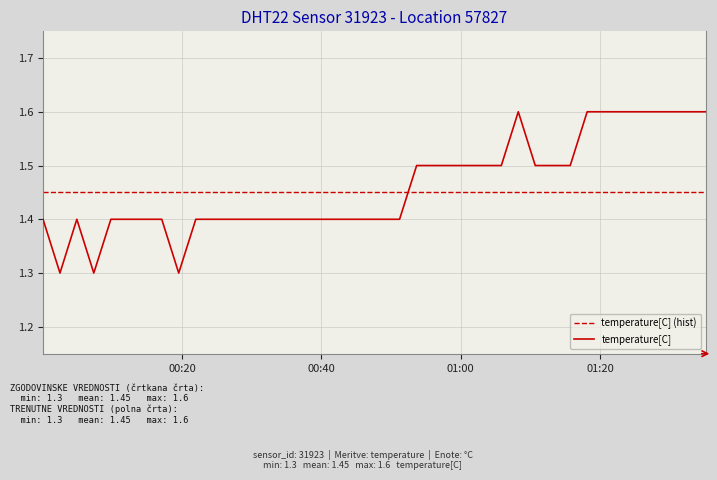

What is the sum of the values at 2023-02-10T00:36:36 and 2023-02-10T00:24:24?

2.8